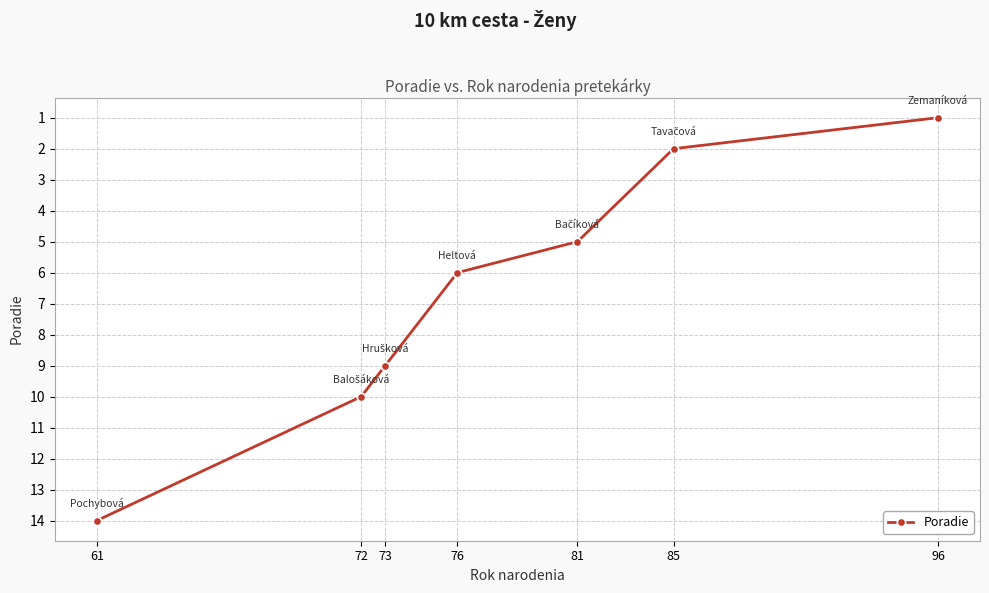

Where is the data nearest to the value 7?

76